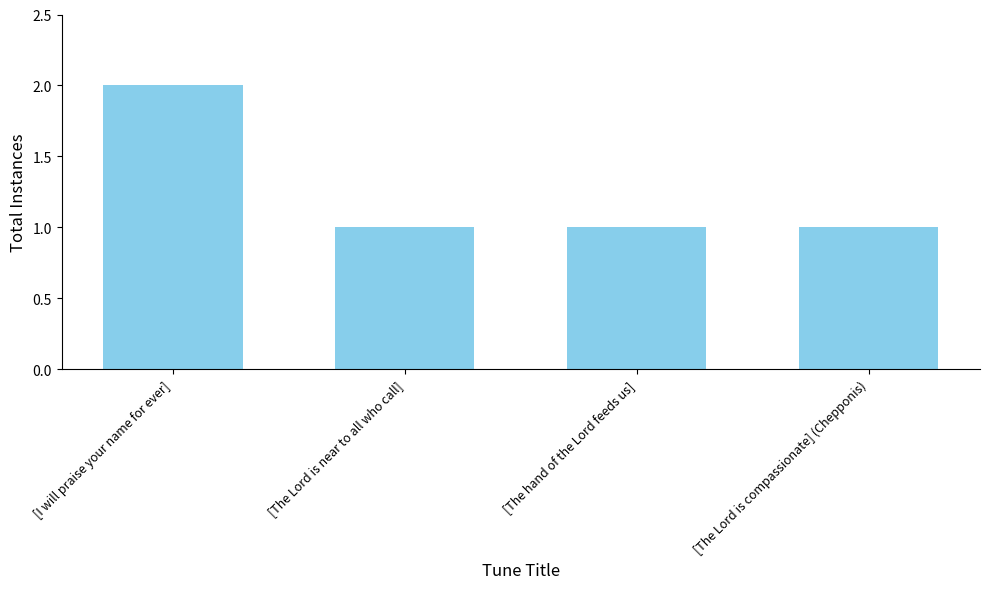

How many bars are there in total?

4